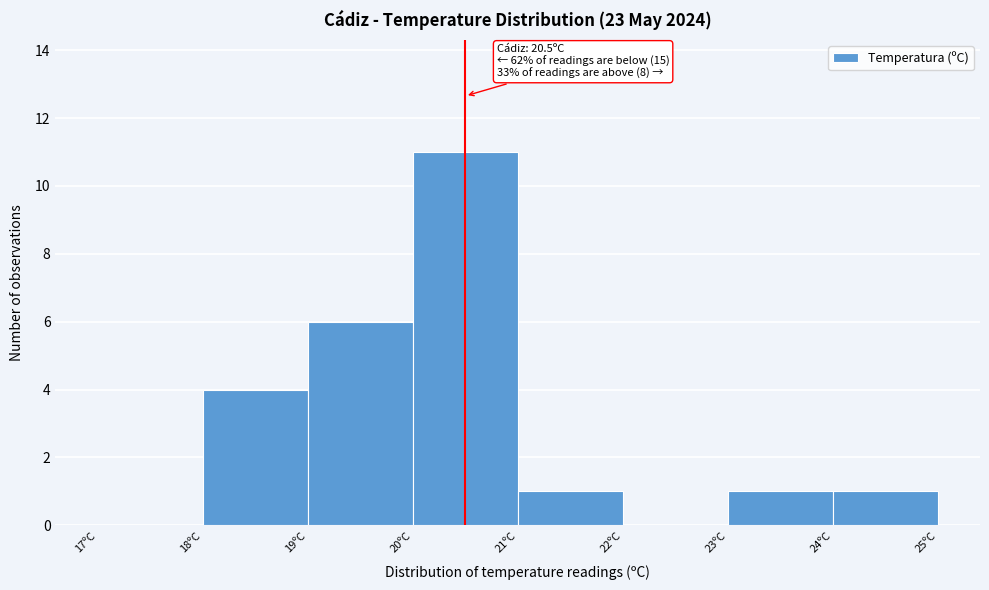

Over which range of the x-axis is the bar tallest?

20 to 21